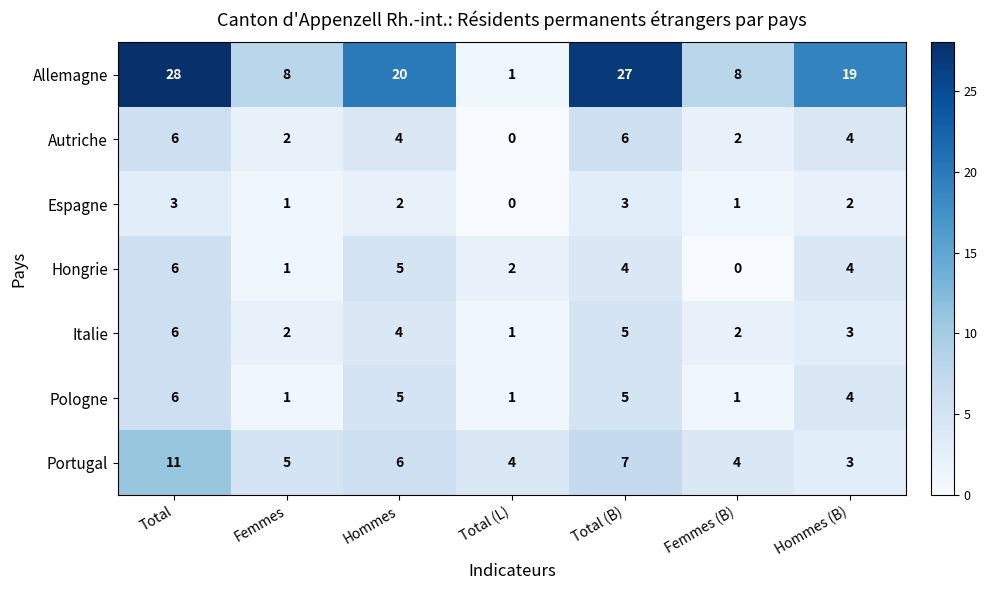

Is it true that Hongrie equals 2 at Total (L)?

True